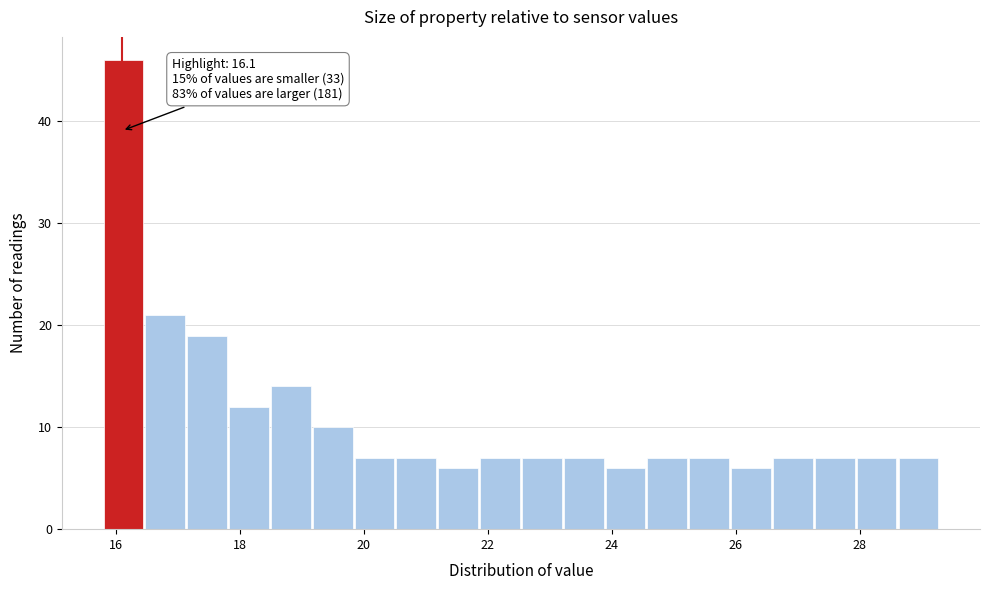

Around what value on the x-axis is the tallest bar? Give the approximate position of its centre, as read against the axis.

16.2